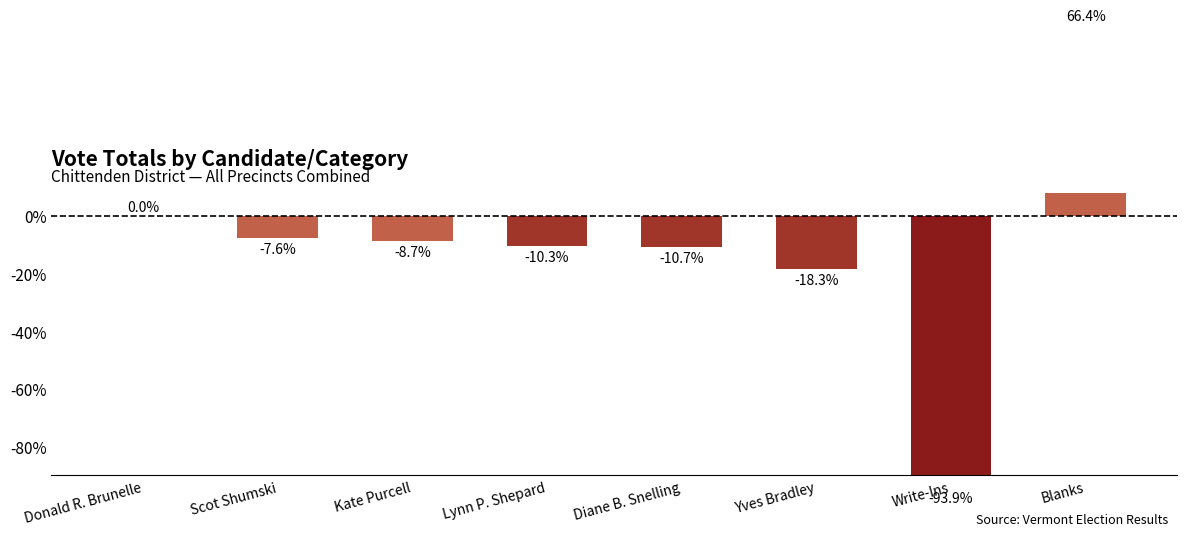

What is the average value?

-10.4